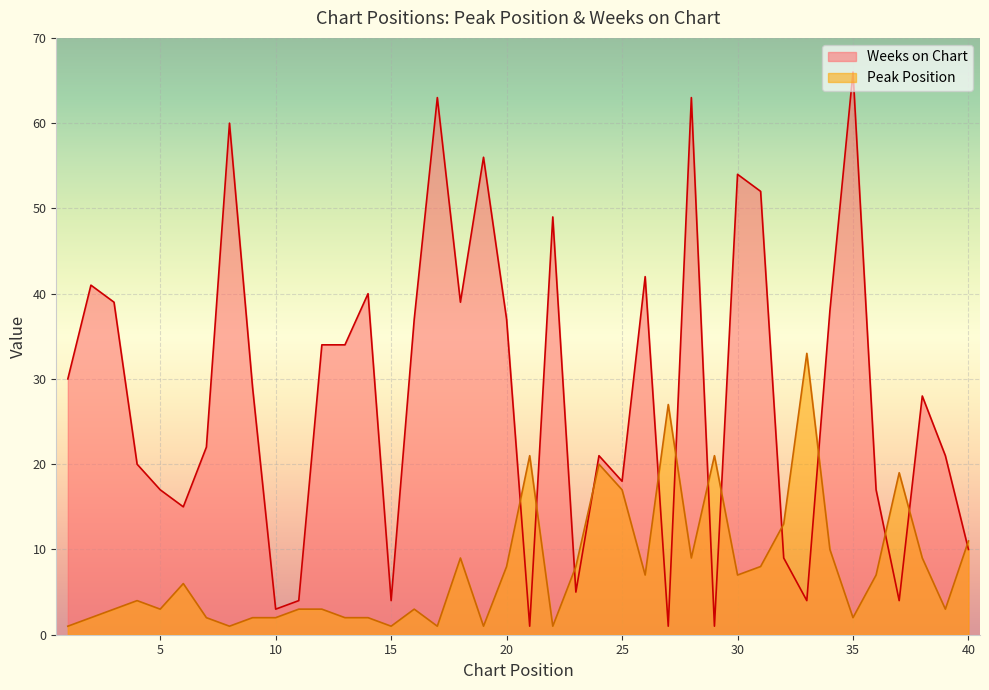

True or false: Weeks on Chart and Peak Position cross at least once.

True